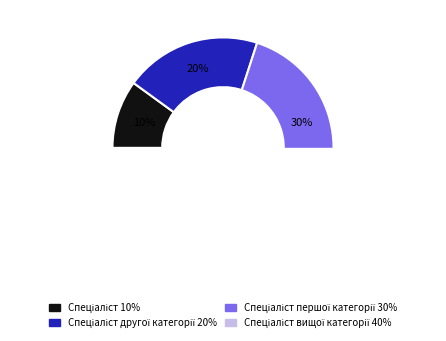

Is there any slice that represents more than half of the pie?

No